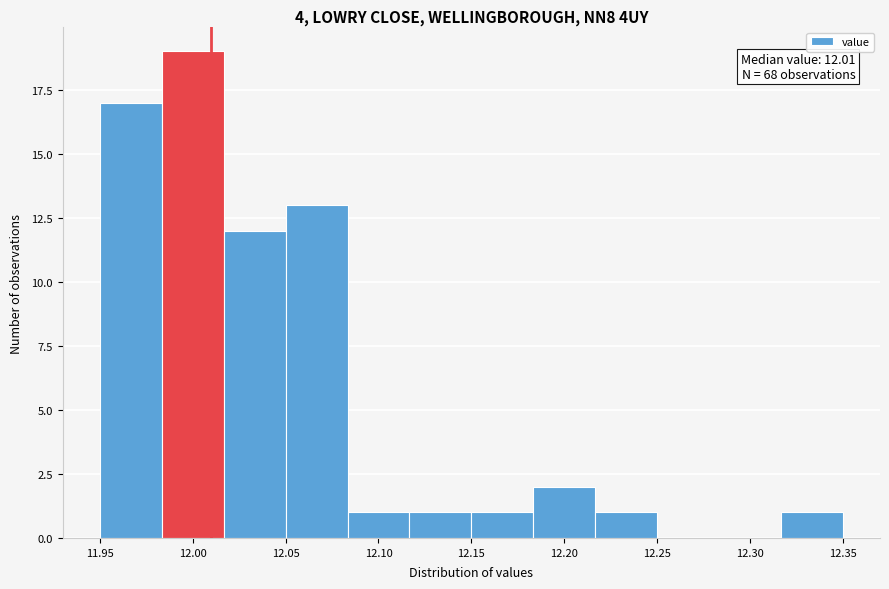

Which range on the x-axis has the tallest bar?

11.985 to 12.015